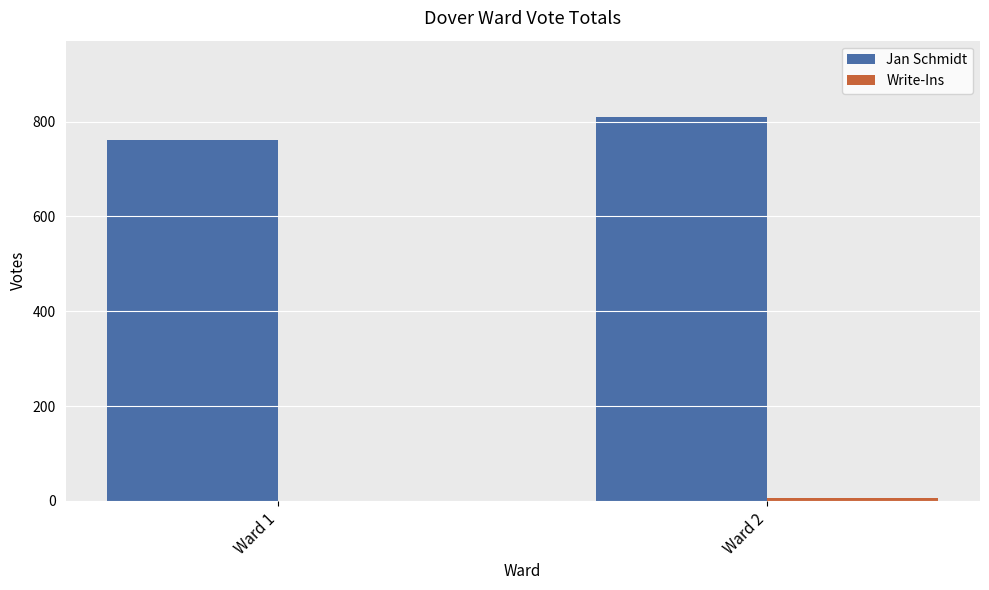

Which label corresponds to the largest value in the chart?

Ward 2